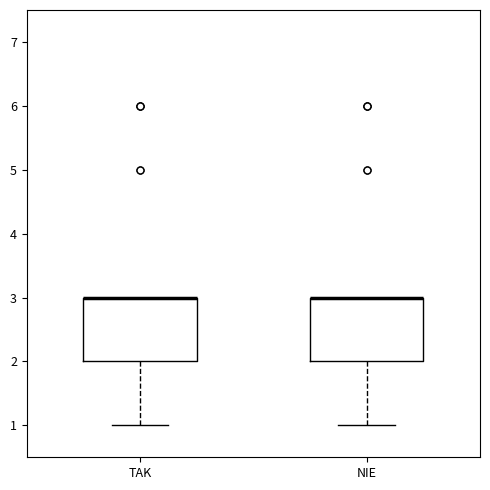

Reading left to right, read every box against the y-axis: the position of its median line, the range the box covers, and the ends of its whiskers. The values are not printed on the chart, so give them approximately, as read against the axis.

TAK: median 3 (drawn on the box's upper edge), box 2 to 3, whiskers 1 to 3
NIE: median 3 (drawn on the box's upper edge), box 2 to 3, whiskers 1 to 3